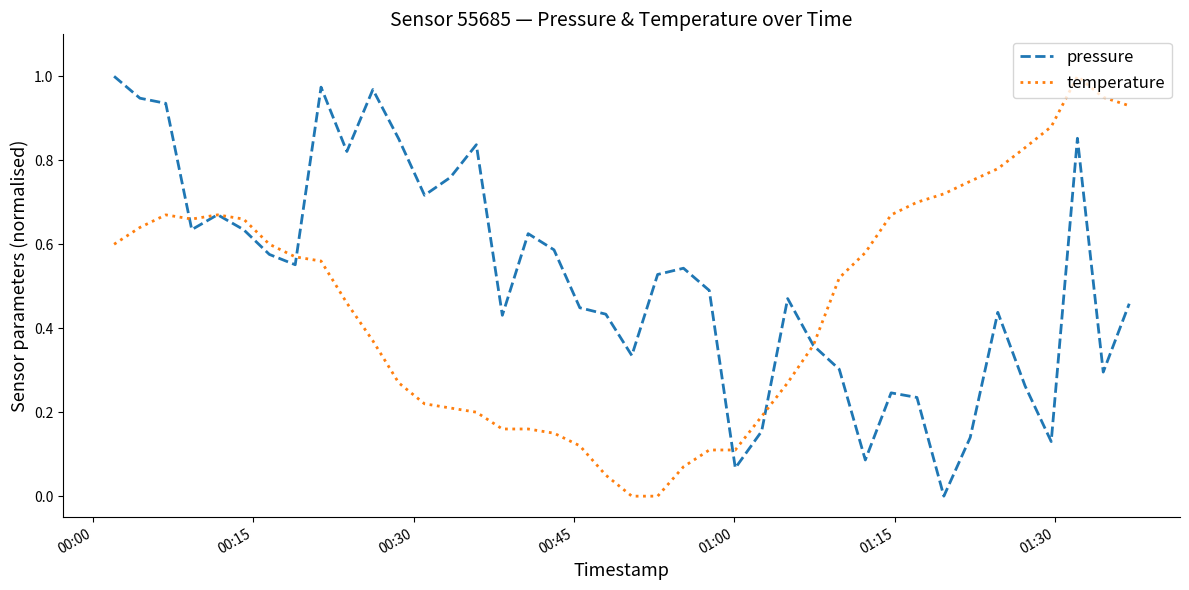

Which series has the largest total across all categories?

pressure